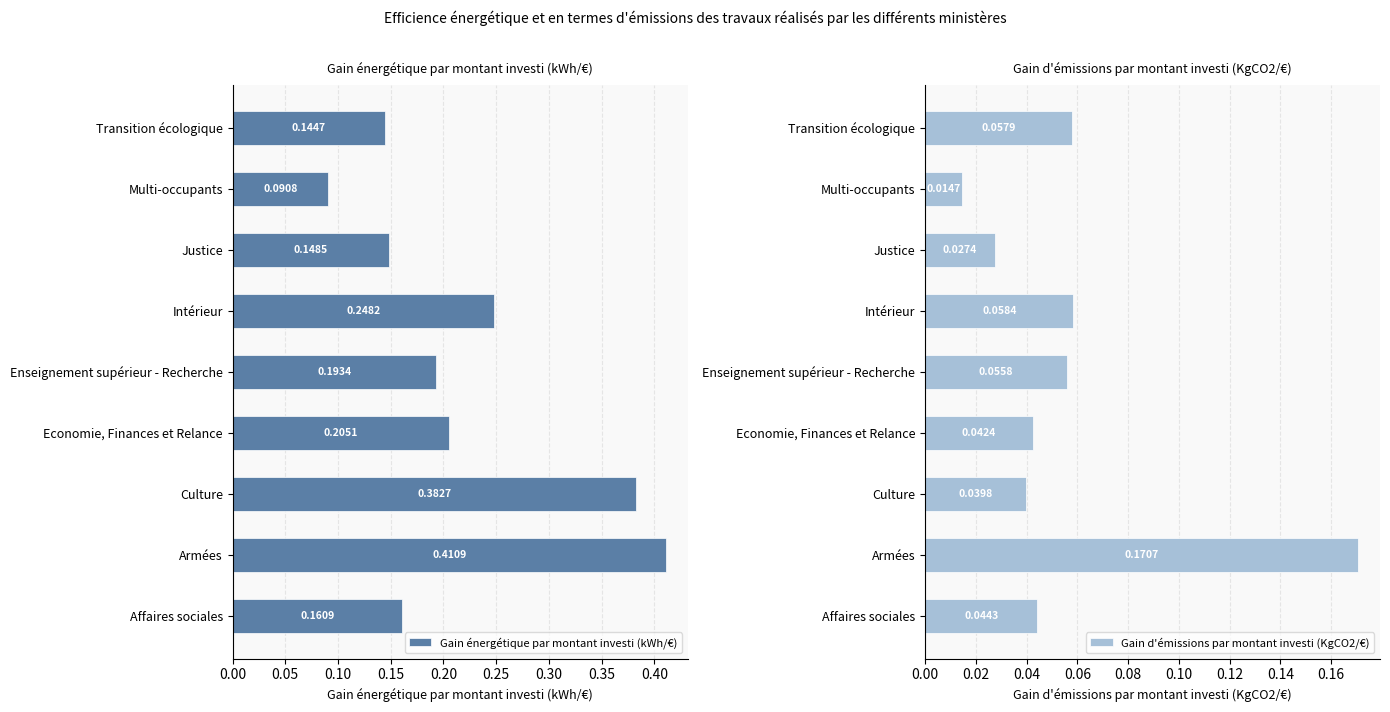

At which label does Gain énergétique par montant investi (kWh/€) reach its peak?

Armées